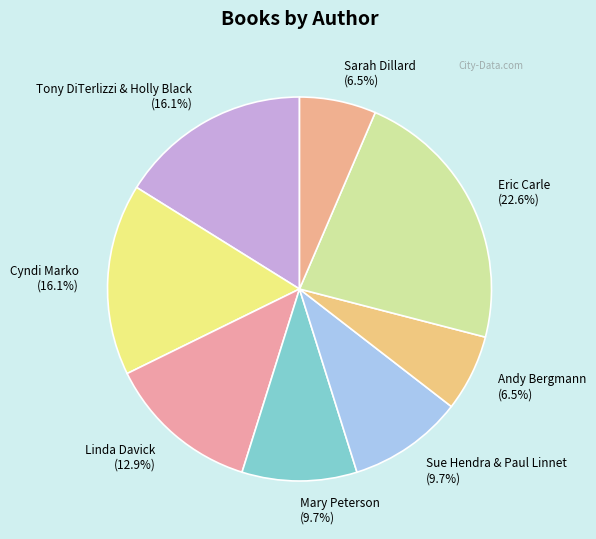

Count the number of slices in the pie.

8